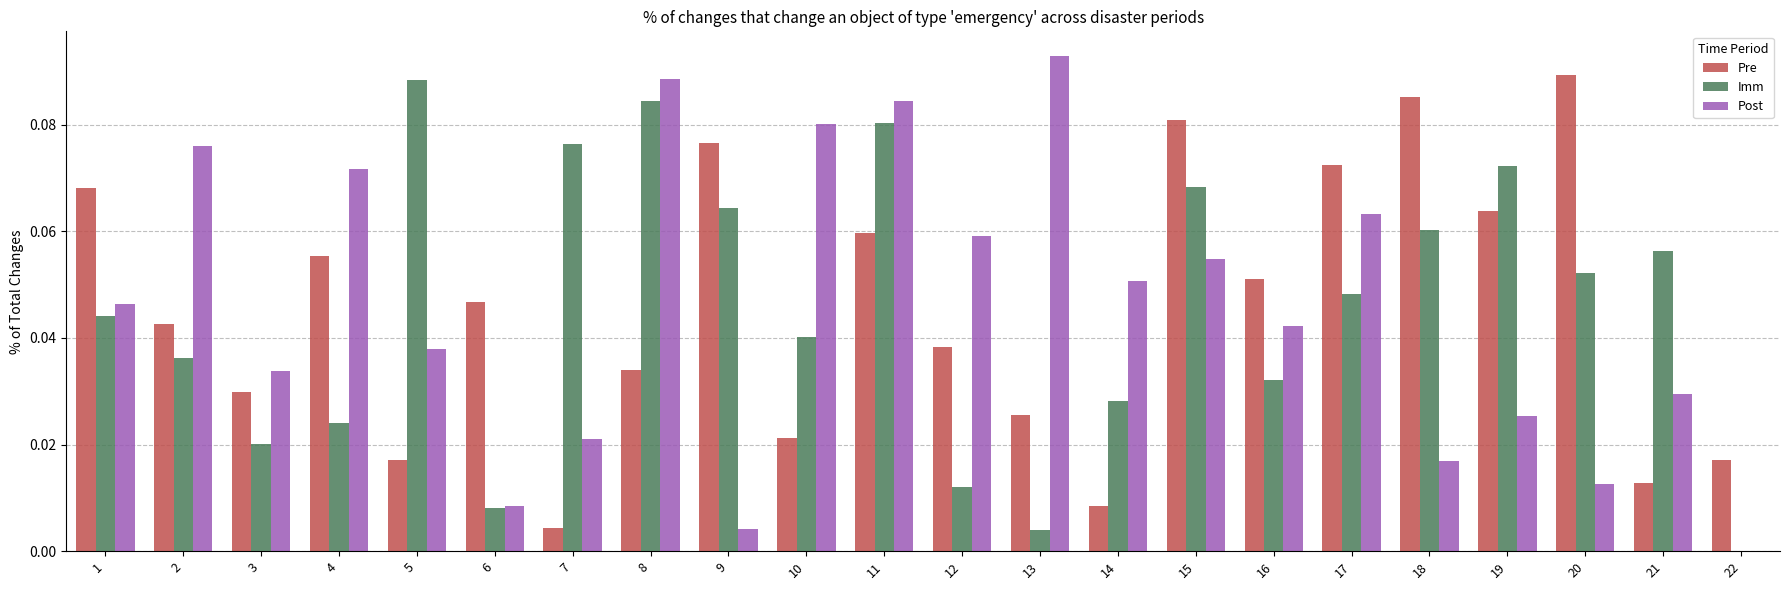

At which category is the sum across all series the highest?

11